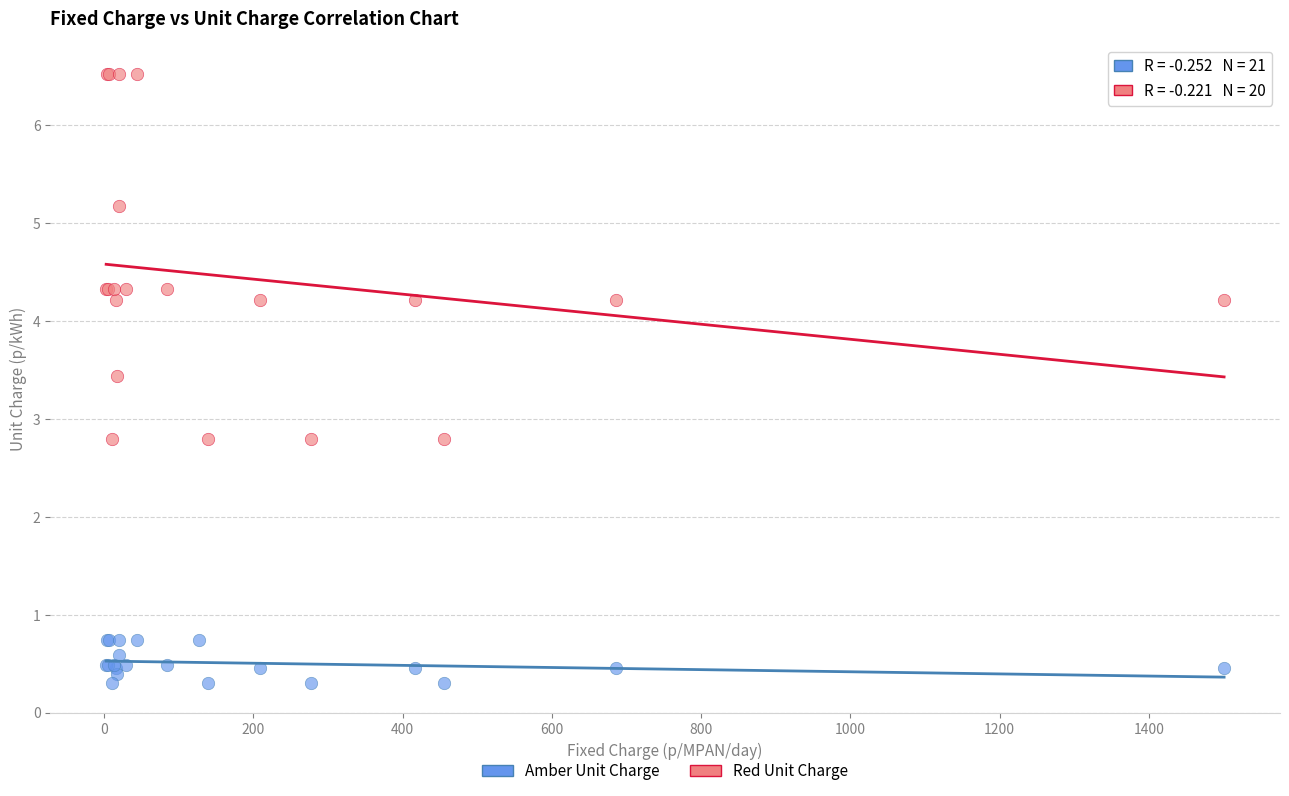

Which series contains the lowest Y value?

Amber Unit Charge